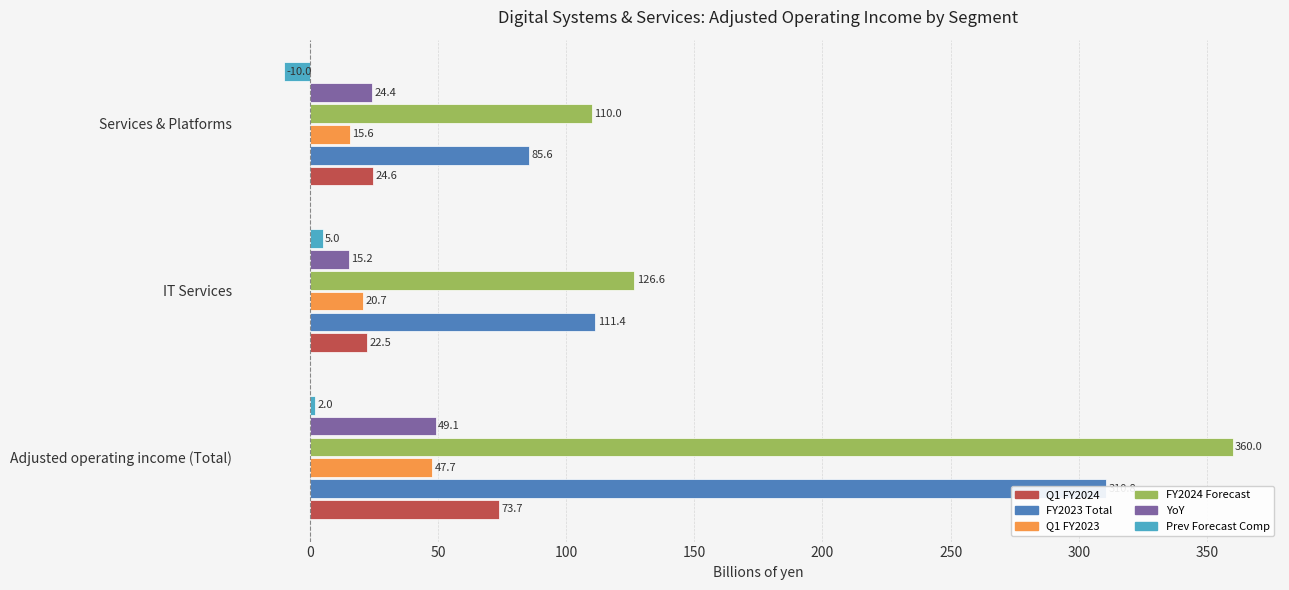

Reading right to left, transcribe all the data shown in this chart.

Q1 FY2024: 24.6	22.5	73.7
FY2023 Total: 85.6	111.4	310.8
Q1 FY2023: 15.6	20.7	47.7
FY2024 Forecast: 110.0	126.6	360.0
YoY: 24.4	15.2	49.1
Prev Forecast Comp: -10.0	5.0	2.0